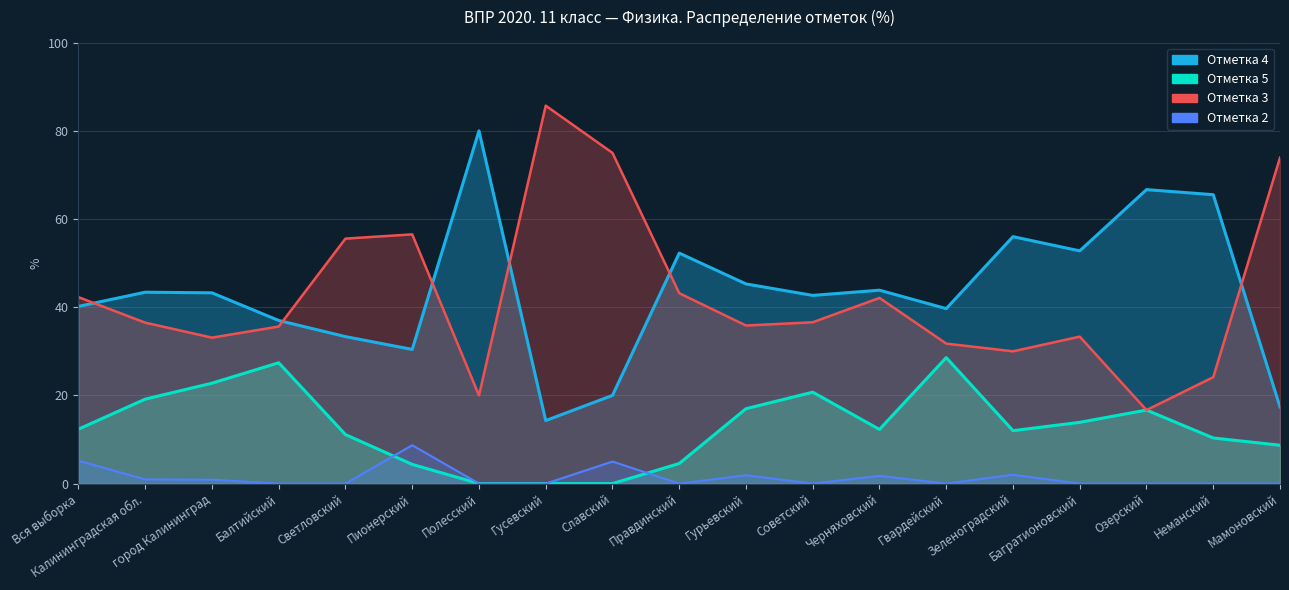

Reading right to left, what are all the values shown in this chart?

5: Мамоновский=8.7	Неманский=10.3	Озерский=16.7	Багратионовский=13.9	Зеленоградский=12.0	Гвардейский=28.6	Черняховский=12.3	Советский=20.7	Гурьевский=17.0	Правдинский=4.5	Славский=0.0	Гусевский=0.0	Полесский=0.0	Пионерский=4.3	Светловский=11.1	Балтийский=27.4	город Калининград=22.8	Калининградская обл.=19.1	Вся выборка=12.3
4: Мамоновский=17.4	Неманский=65.5	Озерский=66.7	Багратионовский=52.8	Зеленоградский=56.0	Гвардейский=39.7	Черняховский=43.9	Советский=42.7	Гурьевский=45.3	Правдинский=52.3	Славский=20.0	Гусевский=14.3	Полесский=80.0	Пионерский=30.4	Светловский=33.3	Балтийский=37.0	город Калининград=43.3	Калининградская обл.=43.4	Вся выборка=40.2
2: Мамоновский=0.0	Неманский=0.0	Озерский=0.0	Багратионовский=0.0	Зеленоградский=2.0	Гвардейский=0.0	Черняховский=1.8	Советский=0.0	Гурьевский=1.9	Правдинский=0.0	Славский=5.0	Гусевский=0.0	Полесский=0.0	Пионерский=8.7	Светловский=0.0	Балтийский=0.0	город Калининград=0.9	Калининградская обл.=0.9	Вся выборка=5.2
3: Мамоновский=73.9	Неманский=24.1	Озерский=16.7	Багратионовский=33.3	Зеленоградский=30.0	Гвардейский=31.8	Черняховский=42.1	Советский=36.6	Гурьевский=35.9	Правдинский=43.2	Славский=75.0	Гусевский=85.7	Полесский=20.0	Пионерский=56.5	Светловский=55.6	Балтийский=35.6	город Калининград=33.1	Калининградская обл.=36.5	Вся выборка=42.3